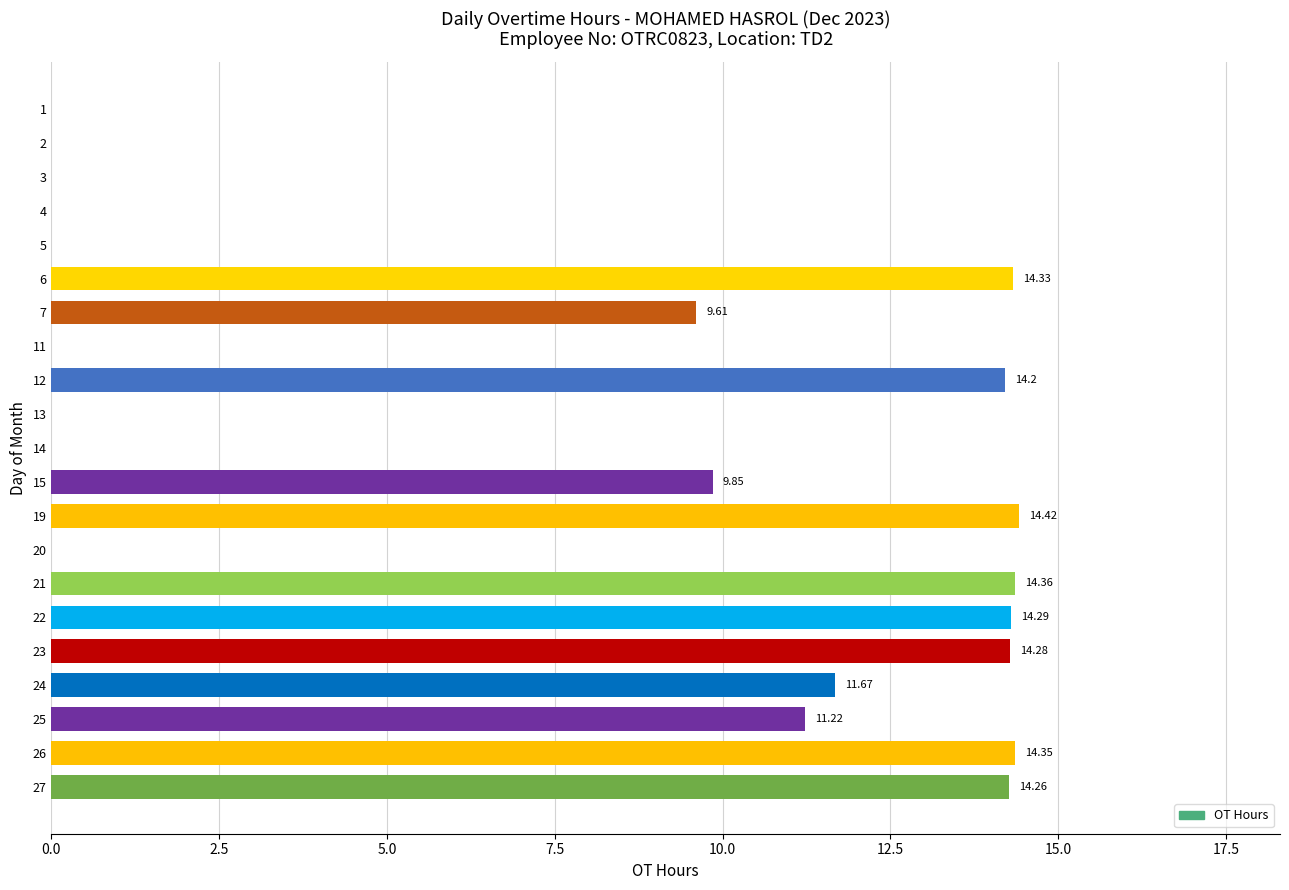

How many values are above zero?

12